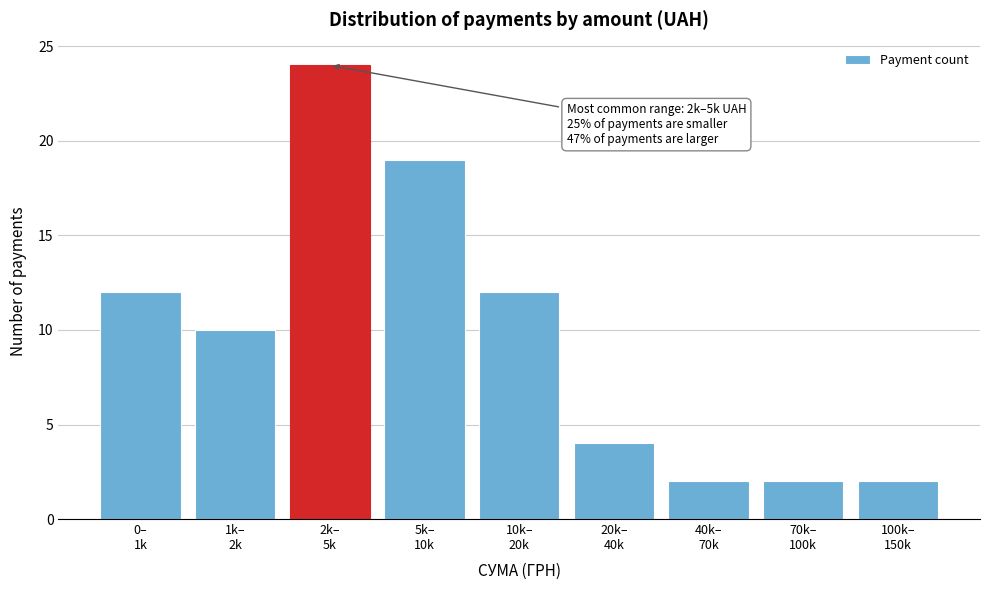

Reading left to right, list all the values displayed in this chart.

12	10	24	19	12	4	2	2	2